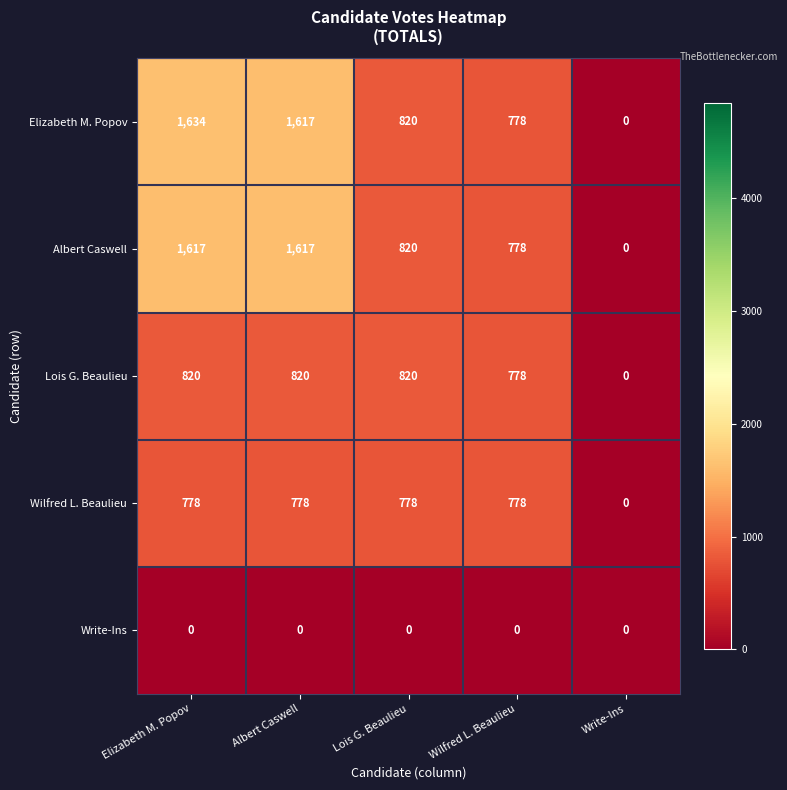

Reading left to right, extract all data points from this chart.

Elizabeth M. Popov: 1634	1617	820	778	0
Albert Caswell: 1617	1617	820	778	0
Lois G. Beaulieu: 820	820	820	778	0
Wilfred L. Beaulieu: 778	778	778	778	0
Write-Ins: 0	0	0	0	0